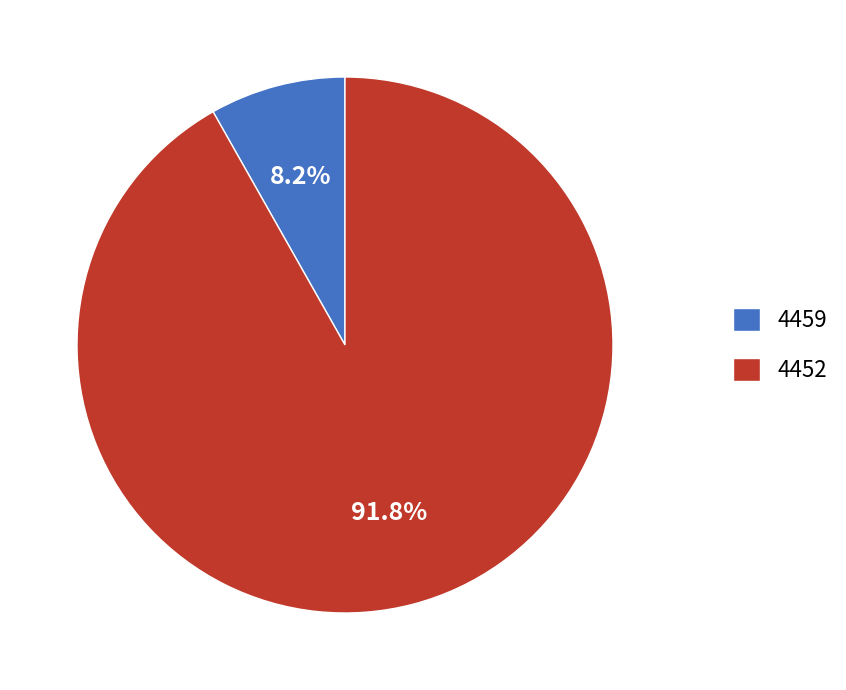

Combined, what portion of the pie is 4459 and 4452?

100.0%